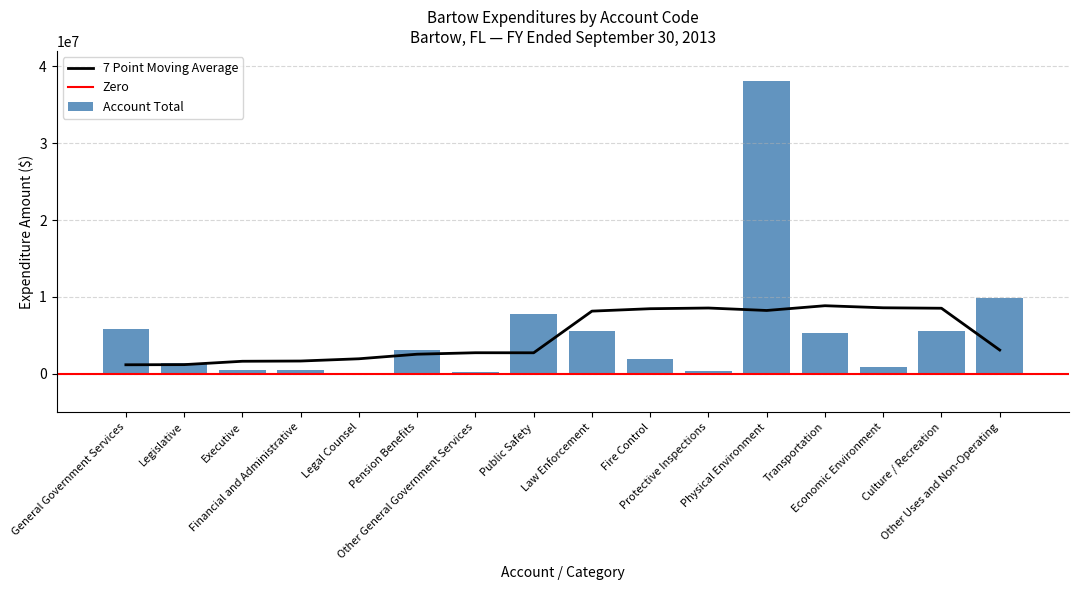

What is the label of the 15th bar from the right?

Legislative